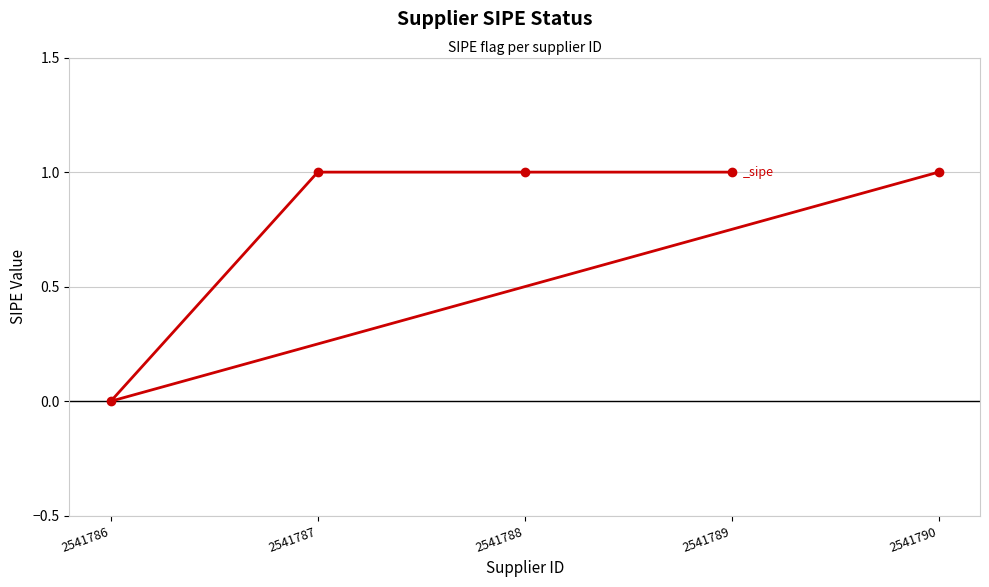

What is the greatest value displayed?

1